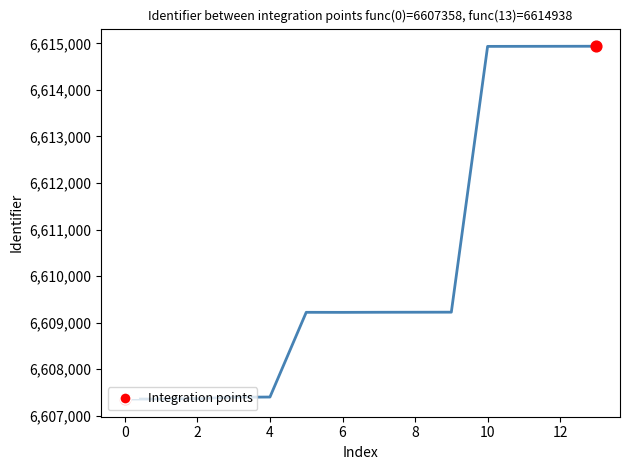

What is the smallest value displayed?

6607358